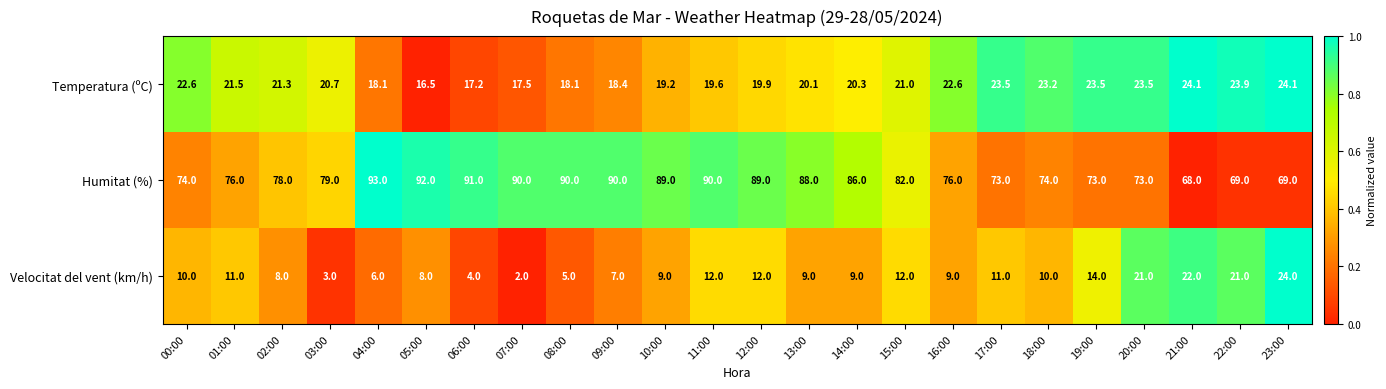

What is the difference between the highest and lowest values at 09:00?

83.0